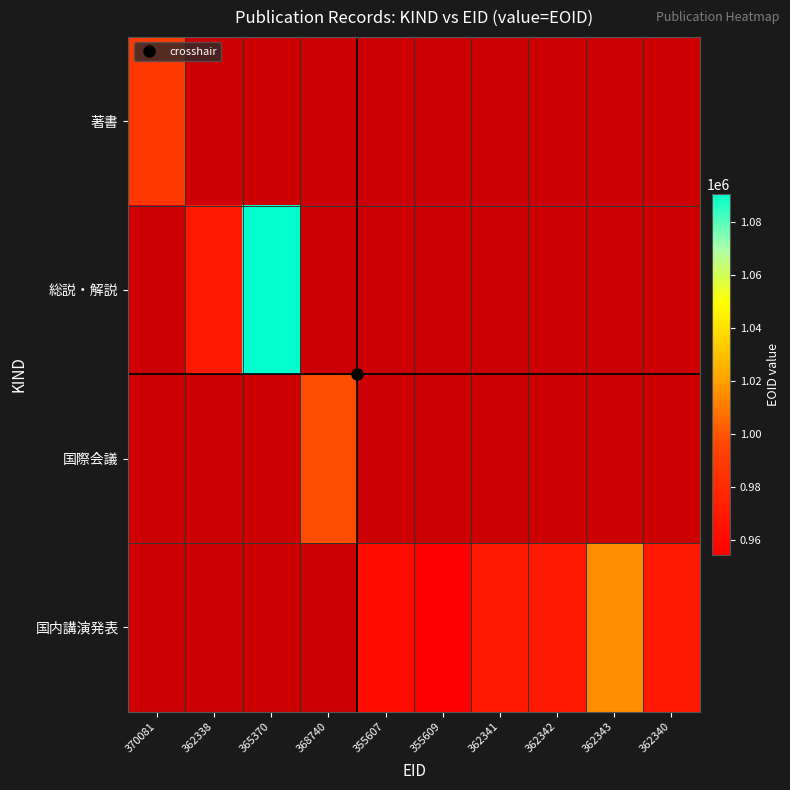

Which series has the largest range (max minus min)?

総説・解説